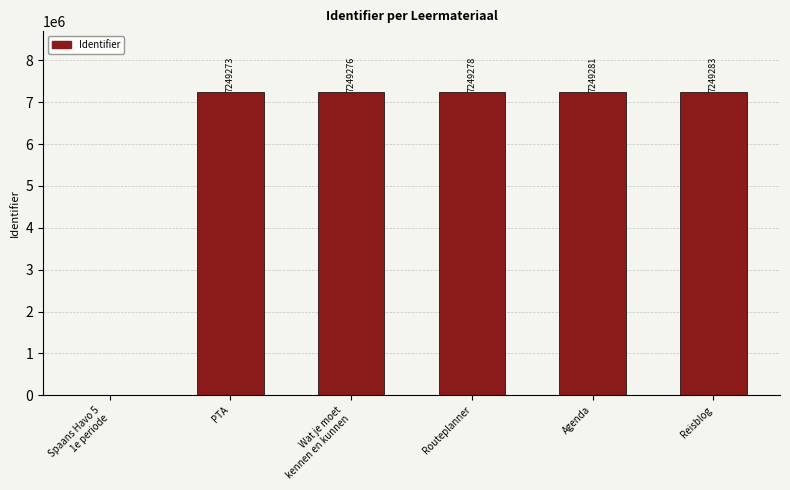

Reading right to left, list all the values displayed in this chart.

7249283	7249281	7249278	7249276	7249273	0